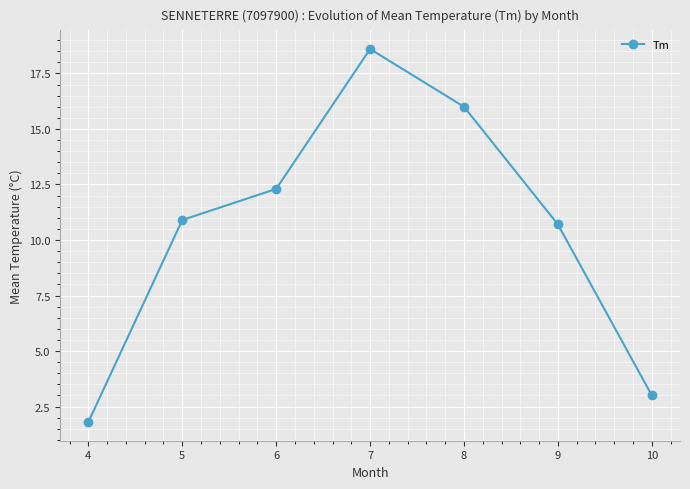

What is the sum of all values?

73.3